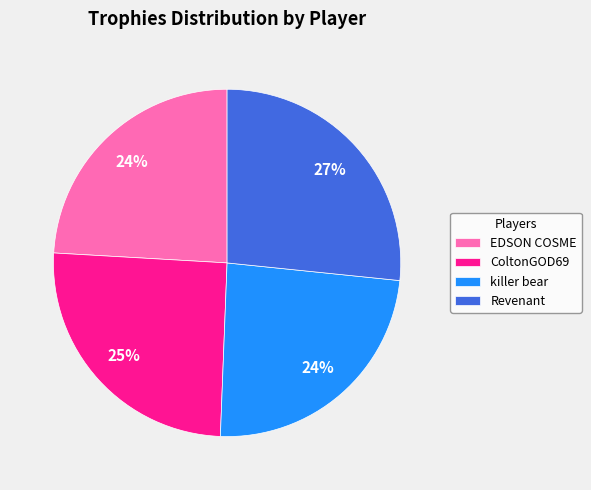

True or false: killer bear accounts for 11% of the total.

False